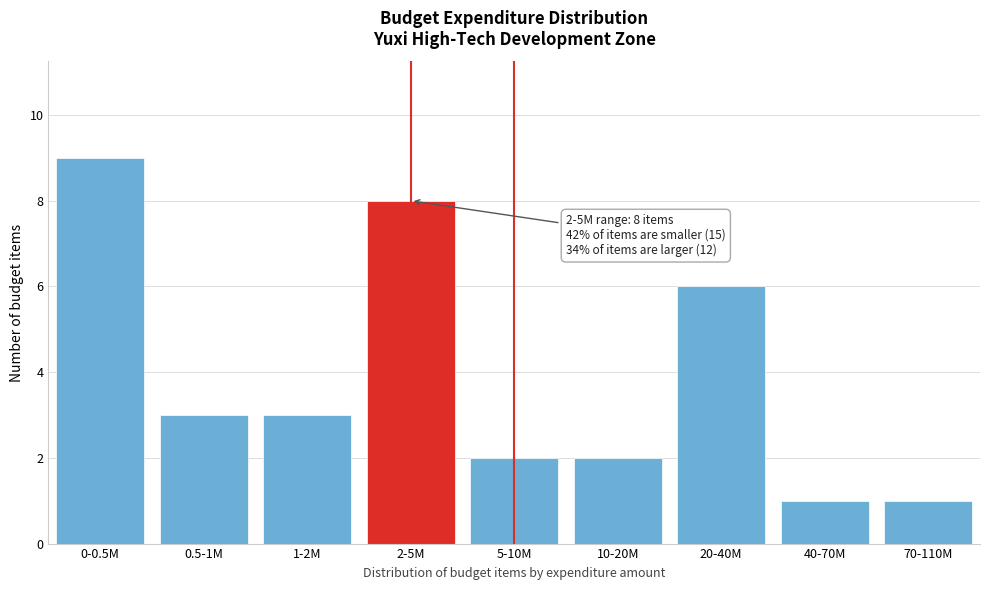

Reading left to right, list all the values displayed in this chart.

9	3	3	8	2	2	6	1	1